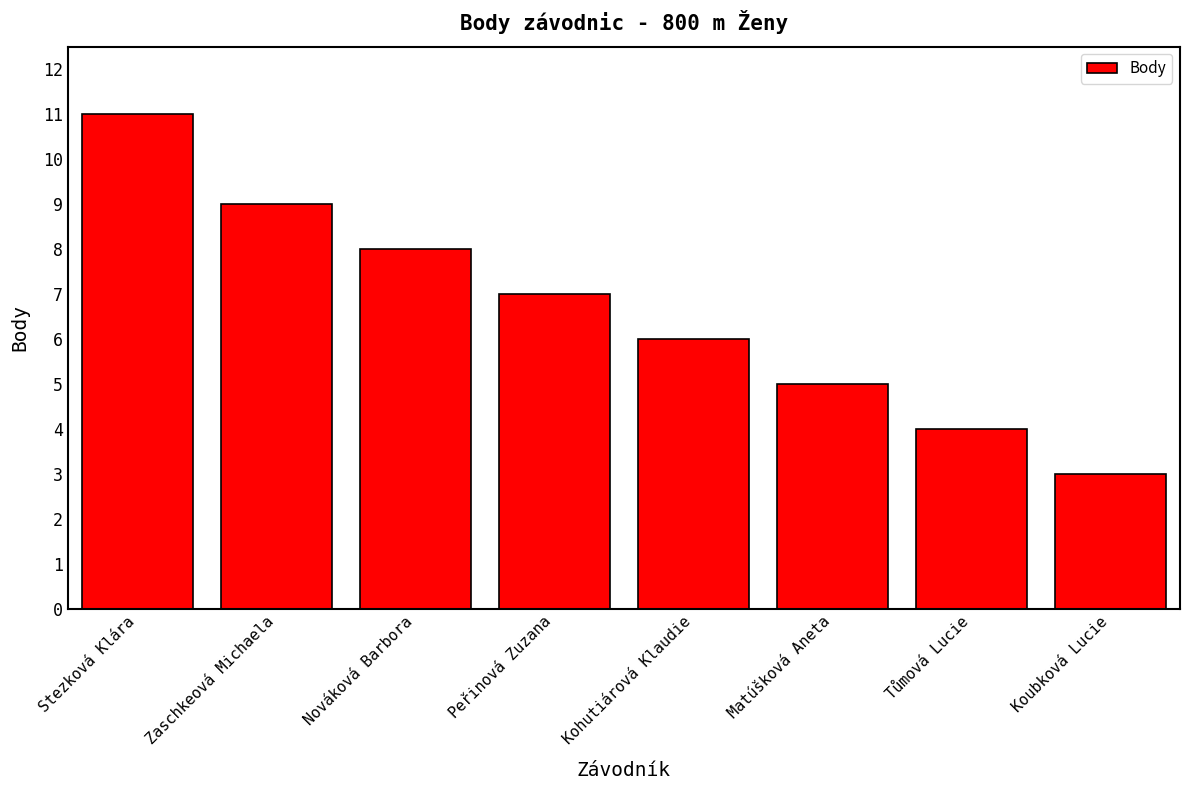

Rank the categories by value from lowest to highest.

Koubková Lucie, Tůmová Lucie, Matúšková Aneta, Kohutiárová Klaudie, Peřinová Zuzana, Nováková Barbora, Zaschkeová Michaela, Stezková Klára